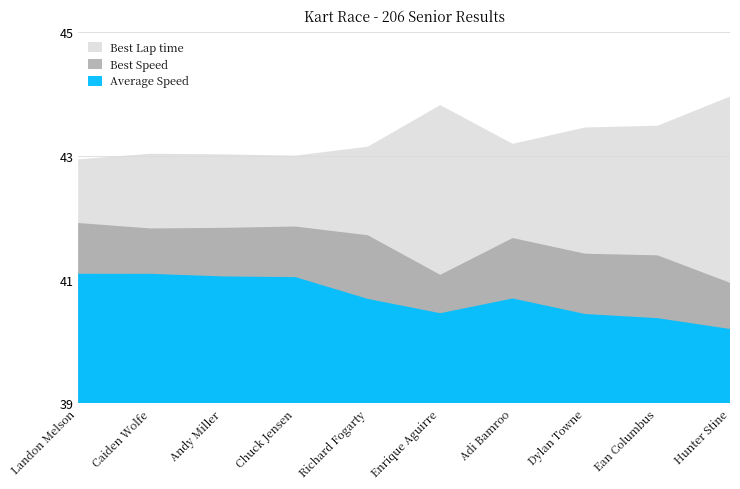

What are all the series names shown in the legend?

Best Lap time, Best Speed, Average Speed